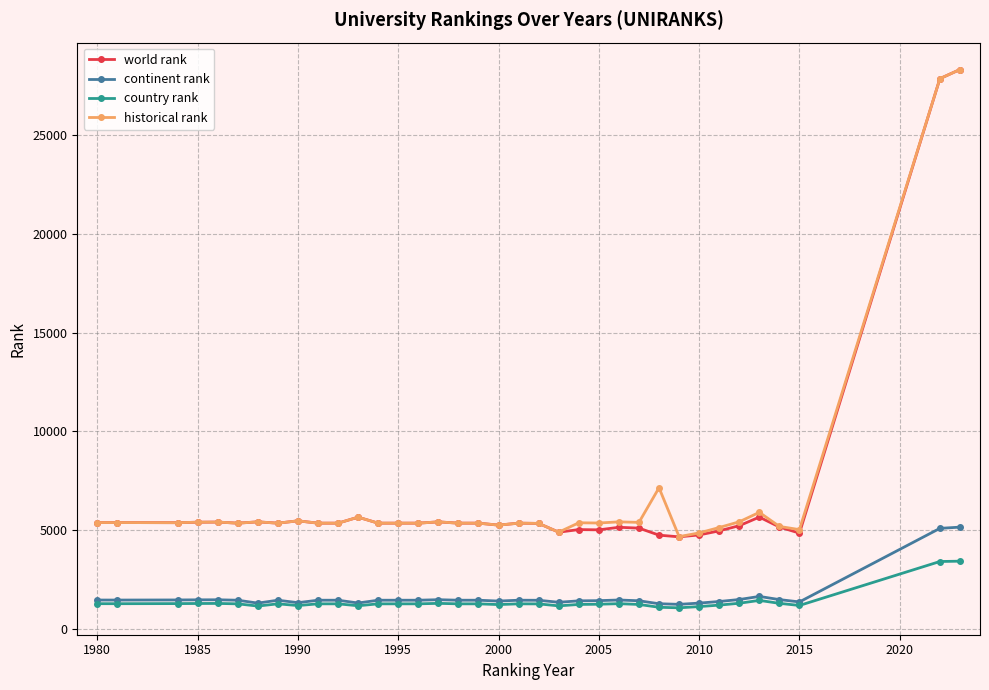

At how many categories does at least one series exceed 7562?

2